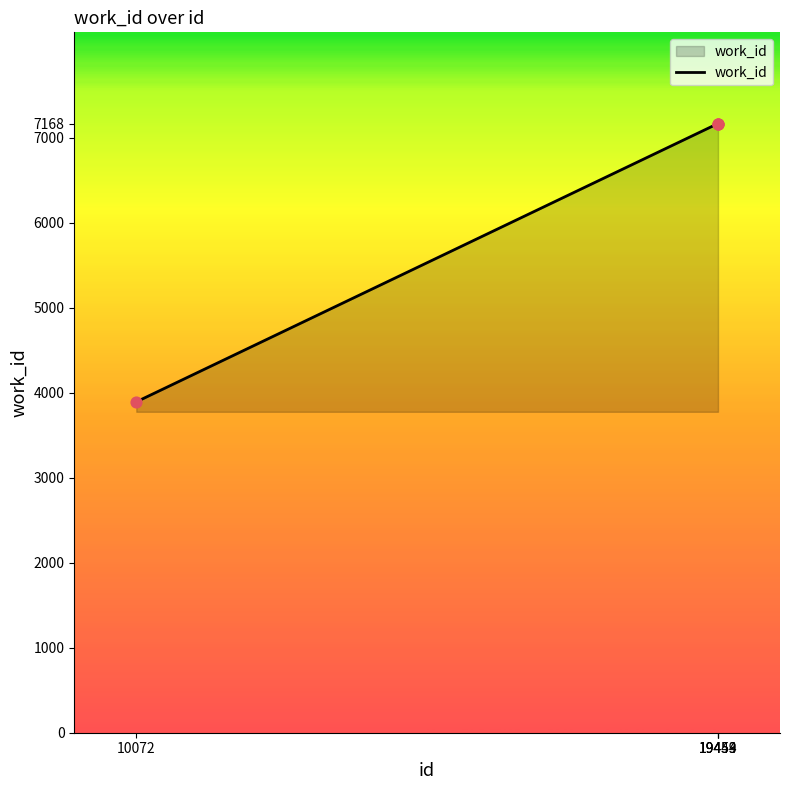

Which has a higher value, 10072 or 19454?

19454